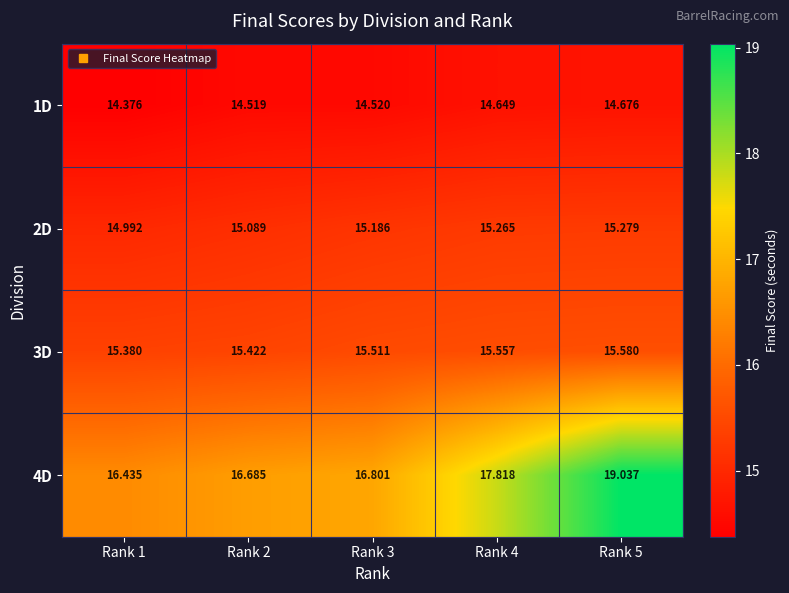

Is the value of 2D at Rank 3 greater than the value of 4D at Rank 2?

No